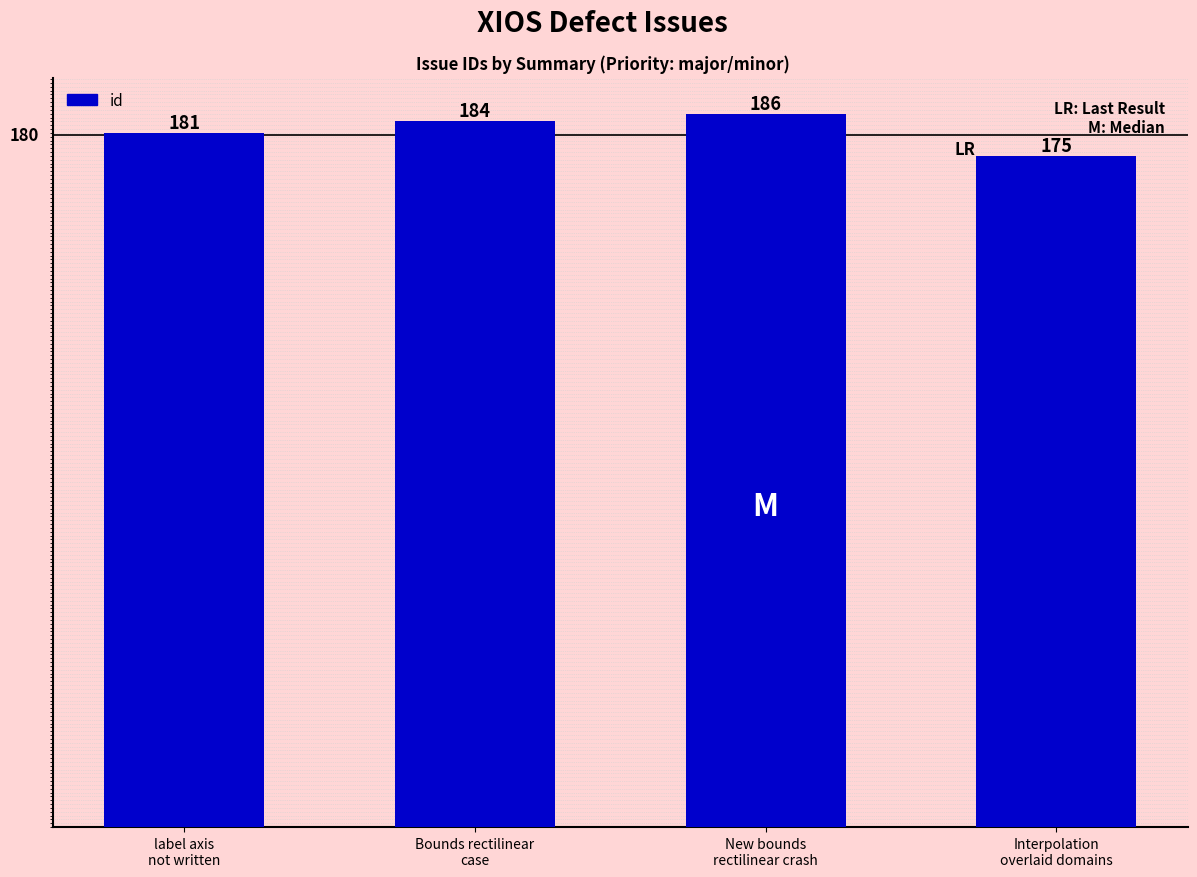

How many data points are less than 184?

2